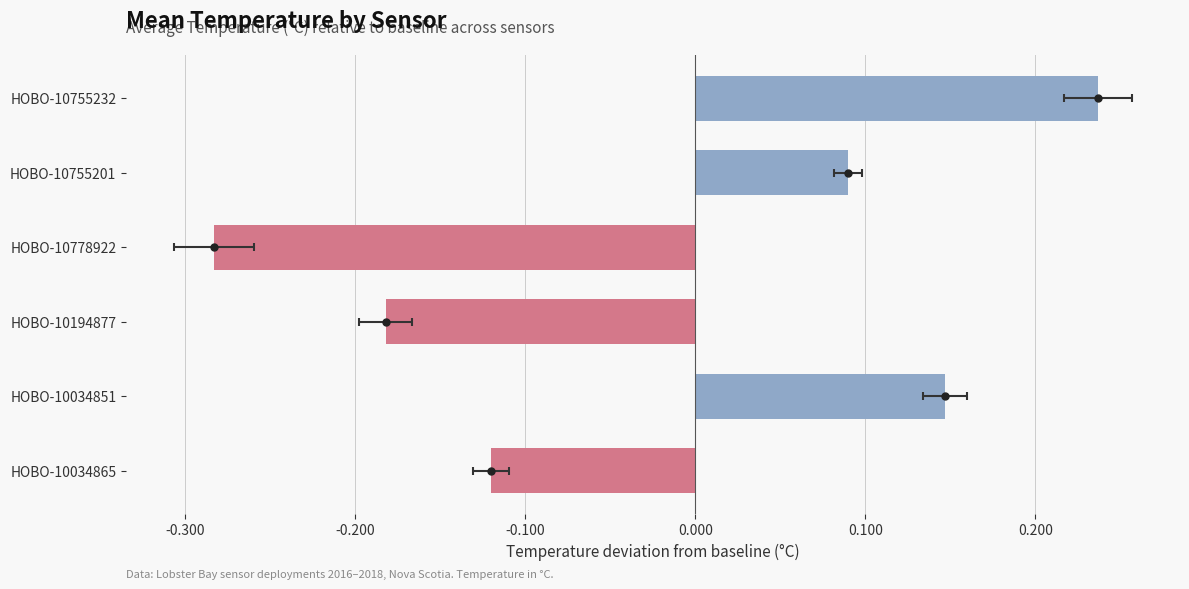

What is the sum of all values?

-0.1